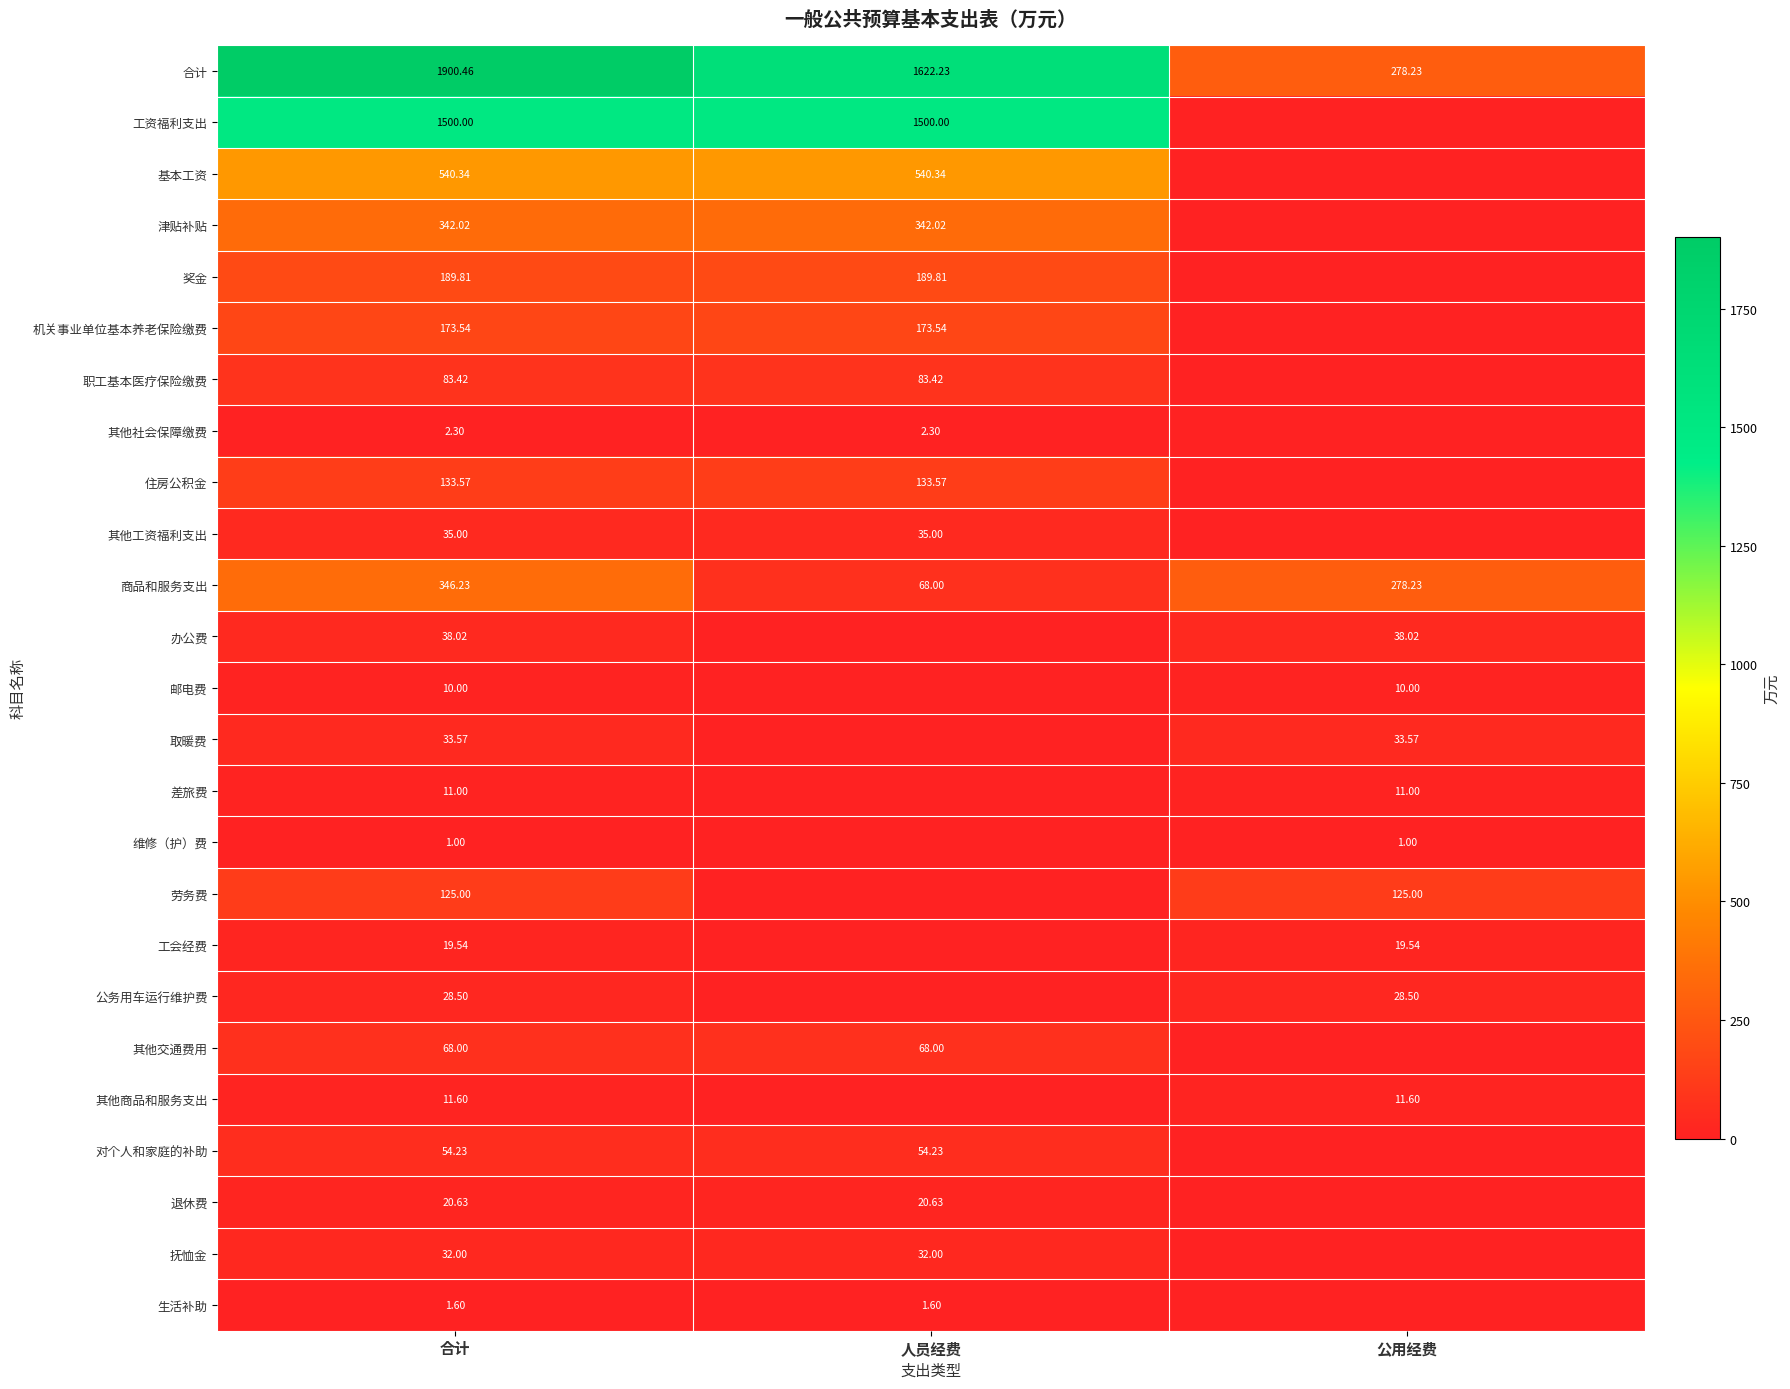

What is the total value across all series at 合计?

5701.4